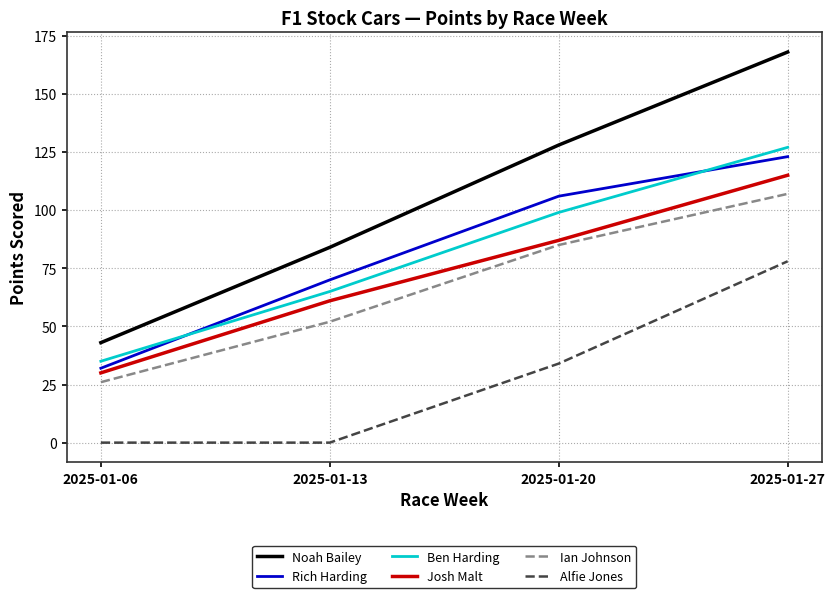

At which label is Ben Harding closest to 81?

2025-01-13